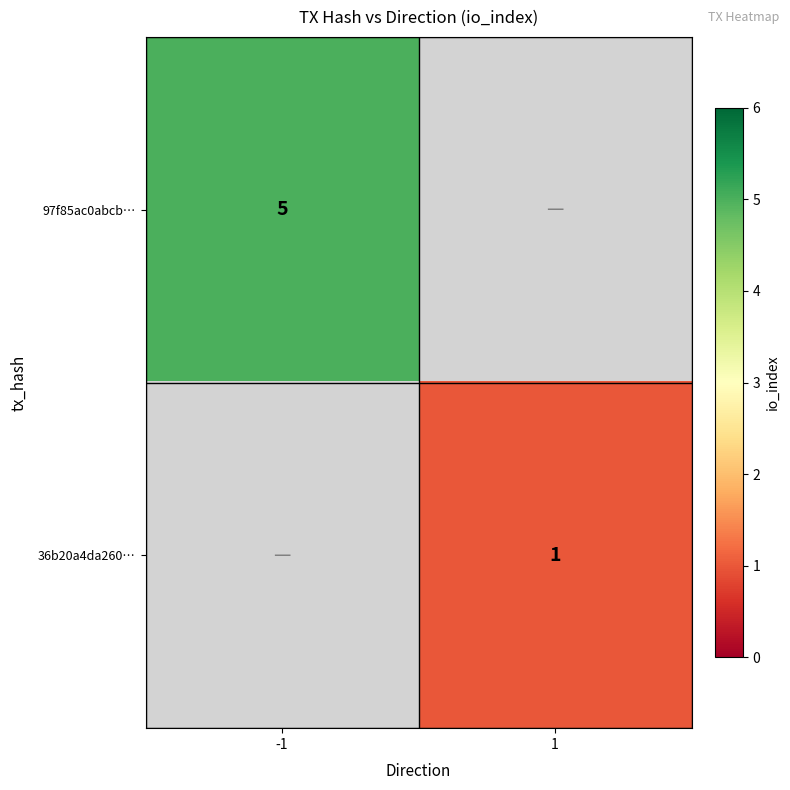

The value of 97f85ac0abcb… at -1 is 7. True or false?

False